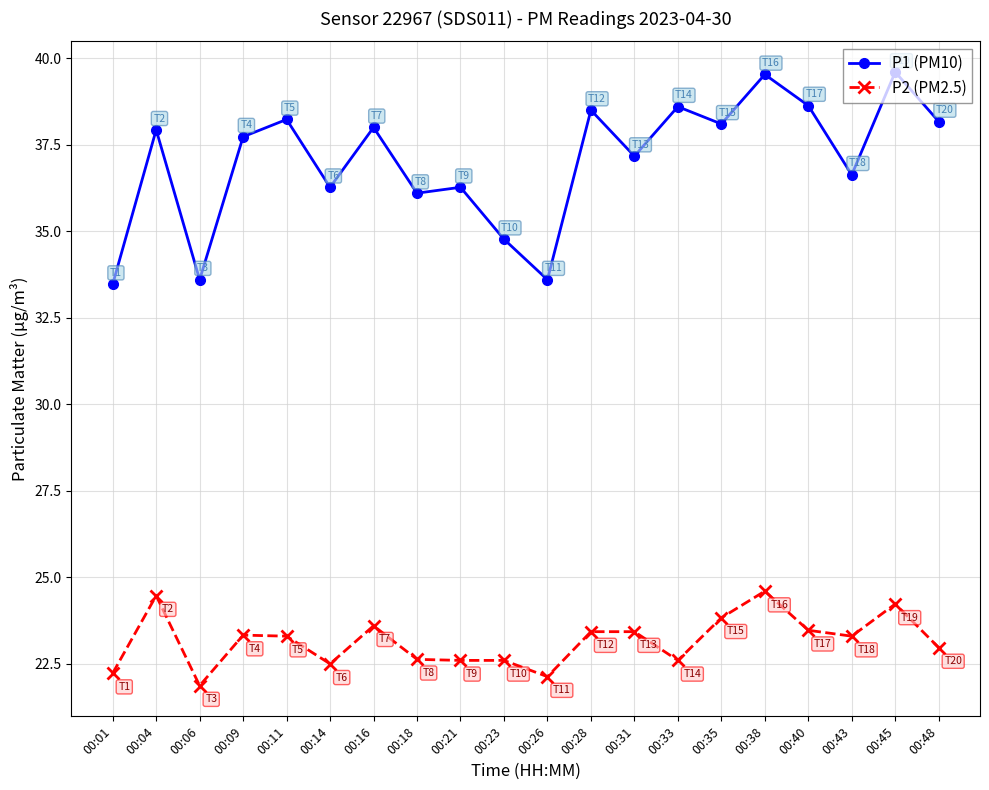

What is the value of the P2 (PM2.5) point at the 12th from the left?

23.4